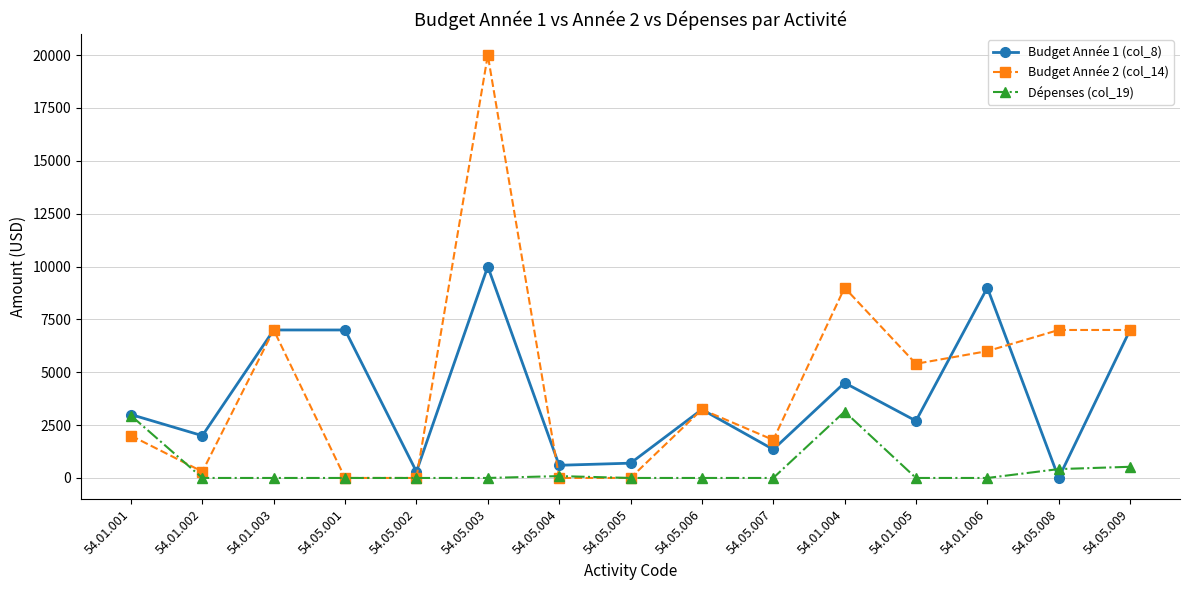

What is the difference between the second highest and second lowest values in the Budget Année 1 (col_8) series?

8700.0